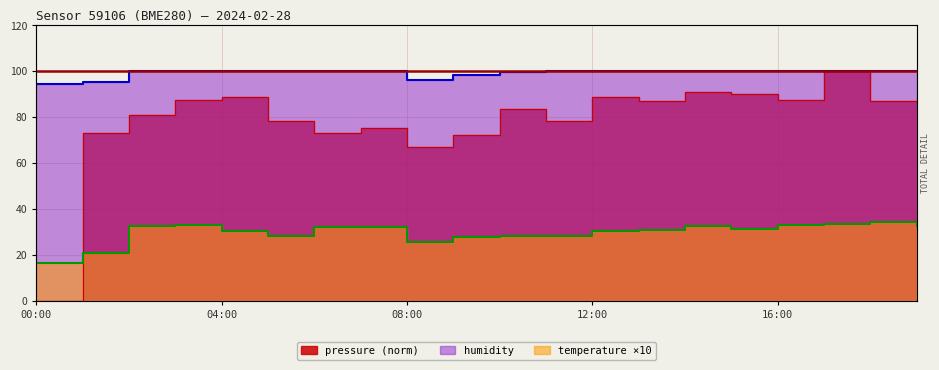

At which category does pressure reach its first local valley?

06:00